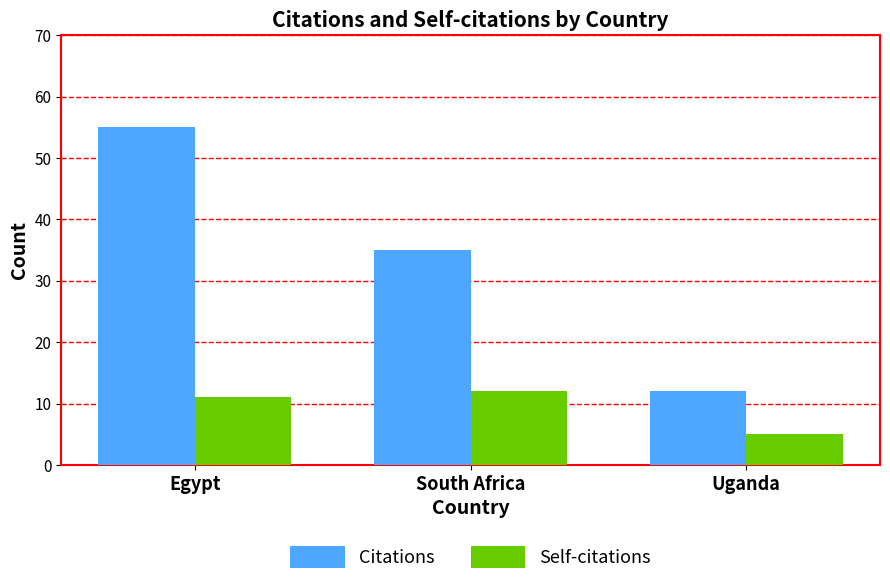

Rank the series by their average value, from highest to lowest.

Citations, Self-citations